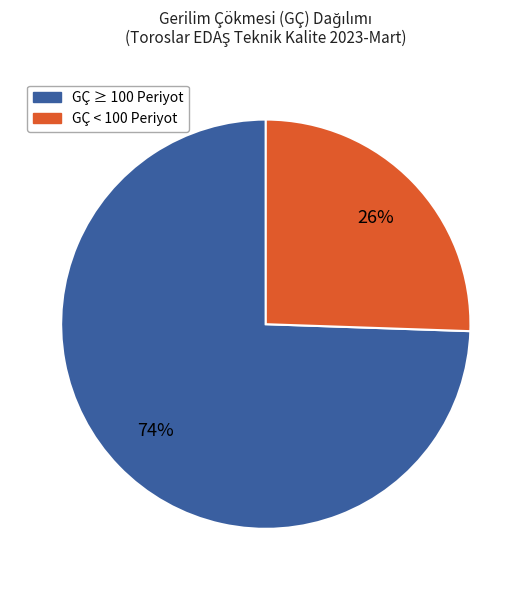

Is there a majority slice in this chart?

Yes